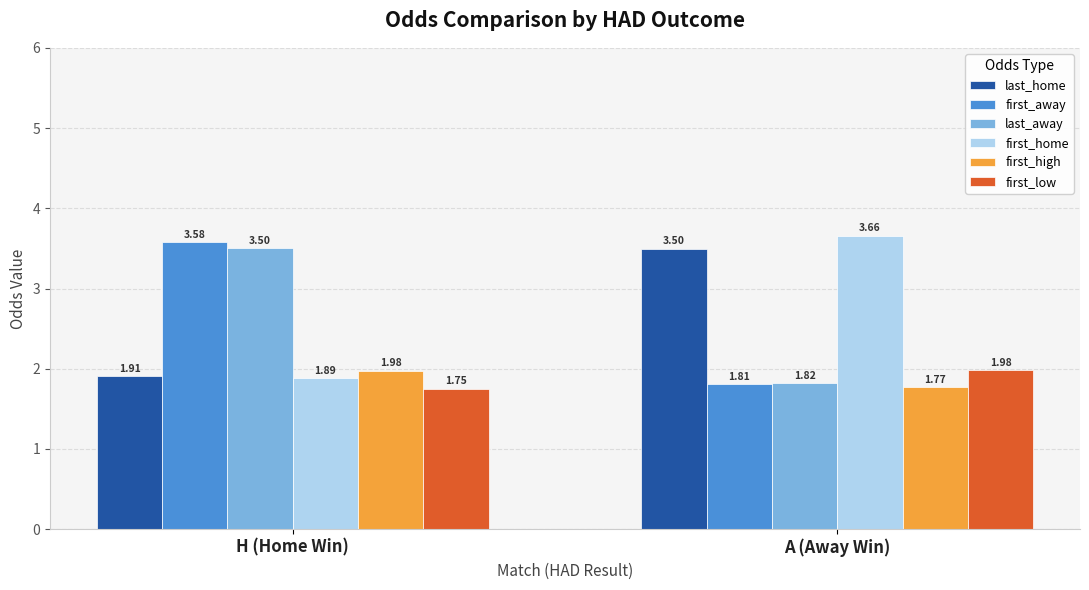

Is the value of first_low at A (Away Win) greater than the value of last_away at H (Home Win)?

No